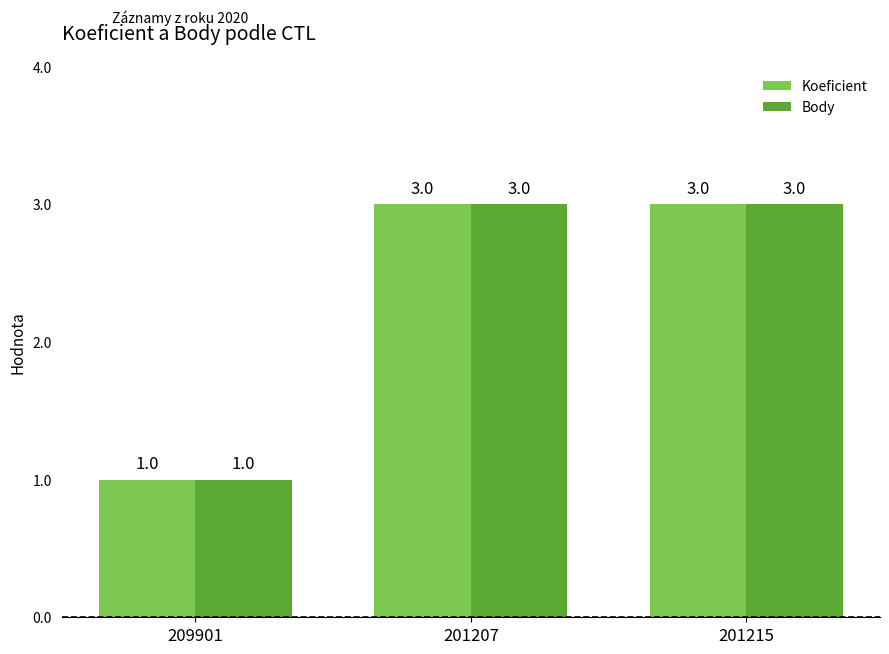

What is the total value across all series at 201207?

6